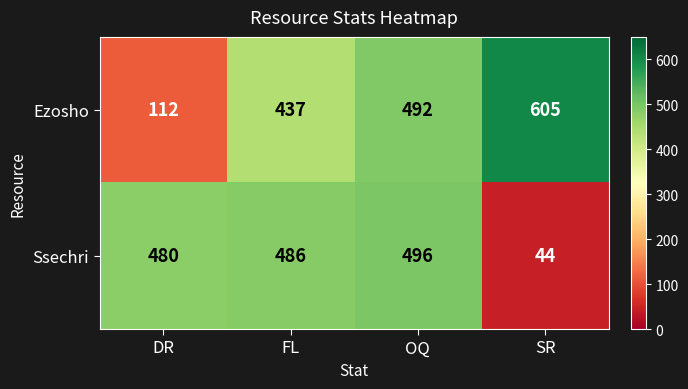

Is it true that Ssechri equals 44 at SR?

True